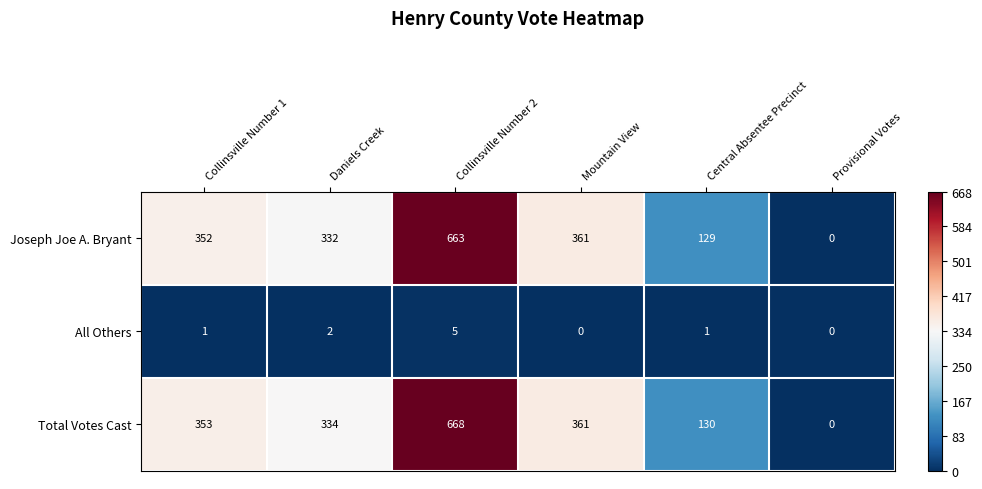

Rank the series at Daniels Creek from lowest to highest value.

All Others, Joseph Joe A. Bryant, Total Votes Cast